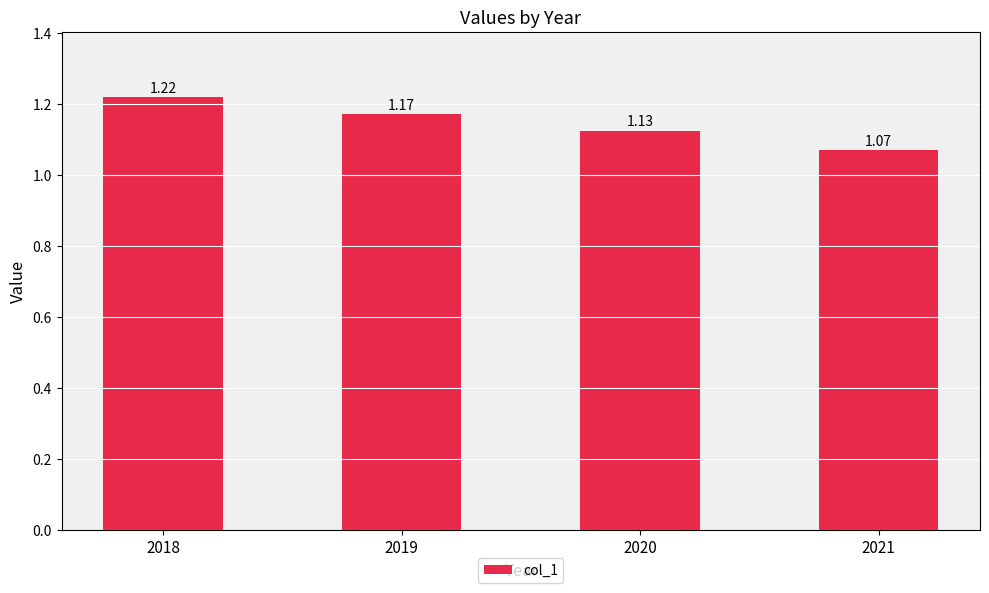

The chart shows a value of 0.4 at 2019. True or false?

False